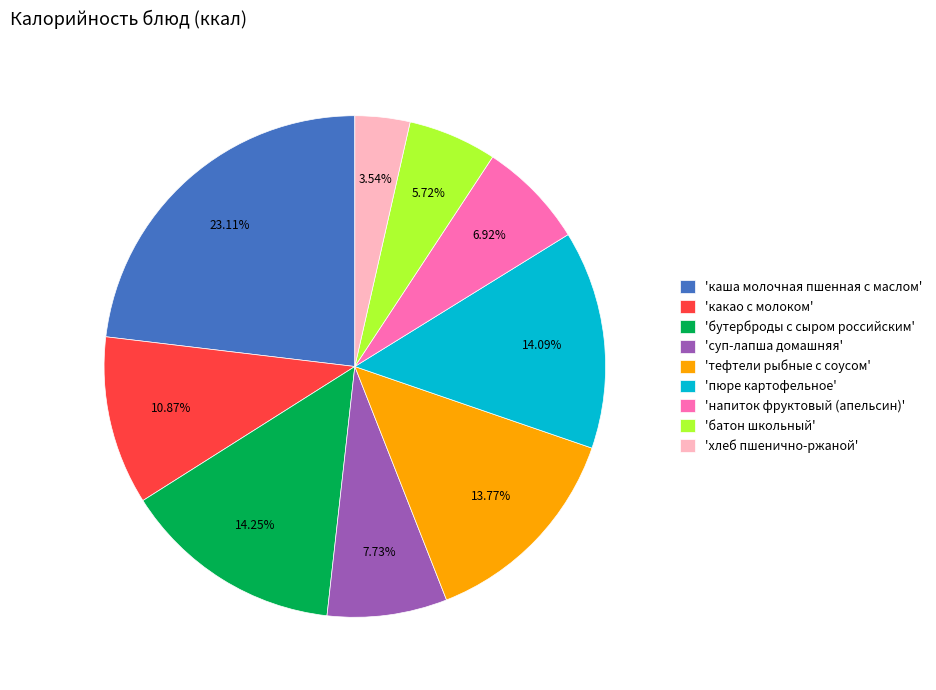

What is the largest slice in the pie chart?

'каша молочная пшенная с маслом'